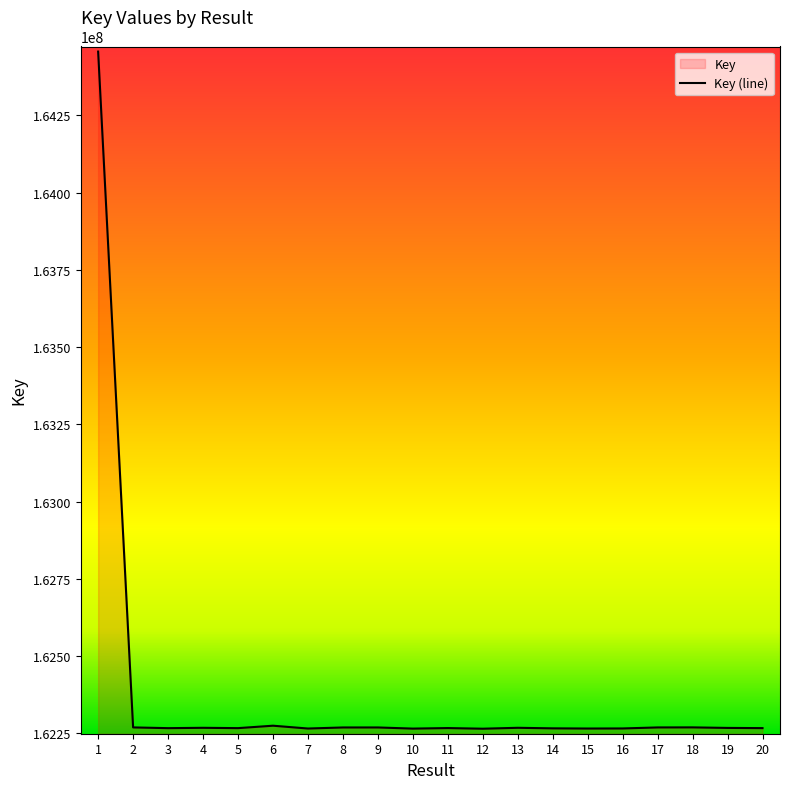

At which label is the value closest to 163360477?

6